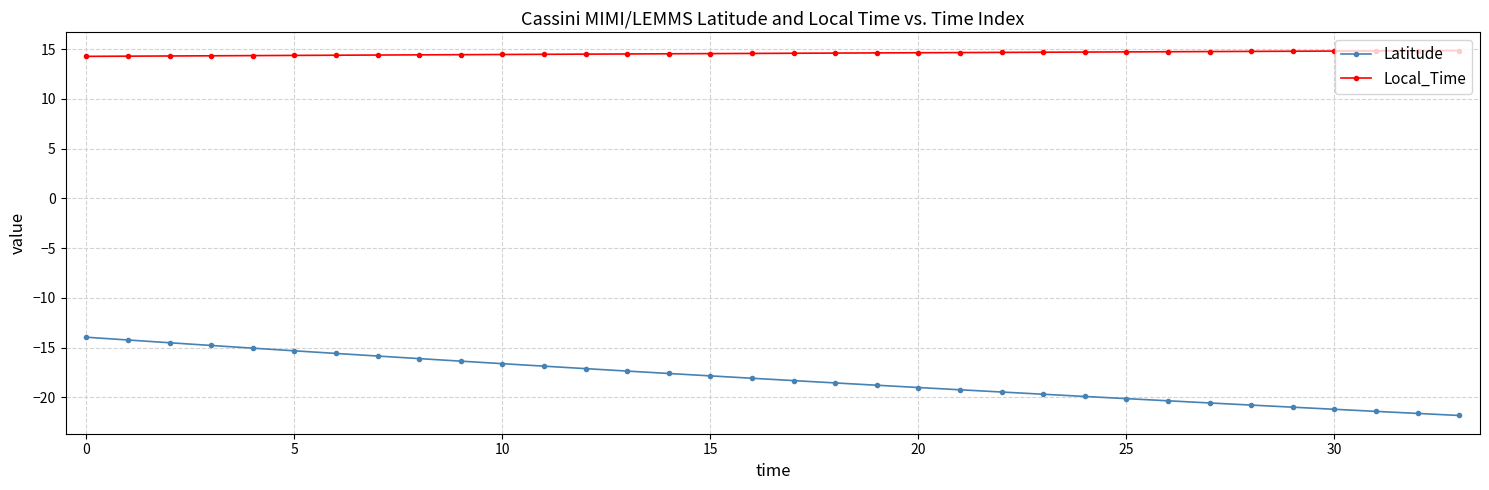

What is the value of the Latitude point at the 13th from the left?

-17.1